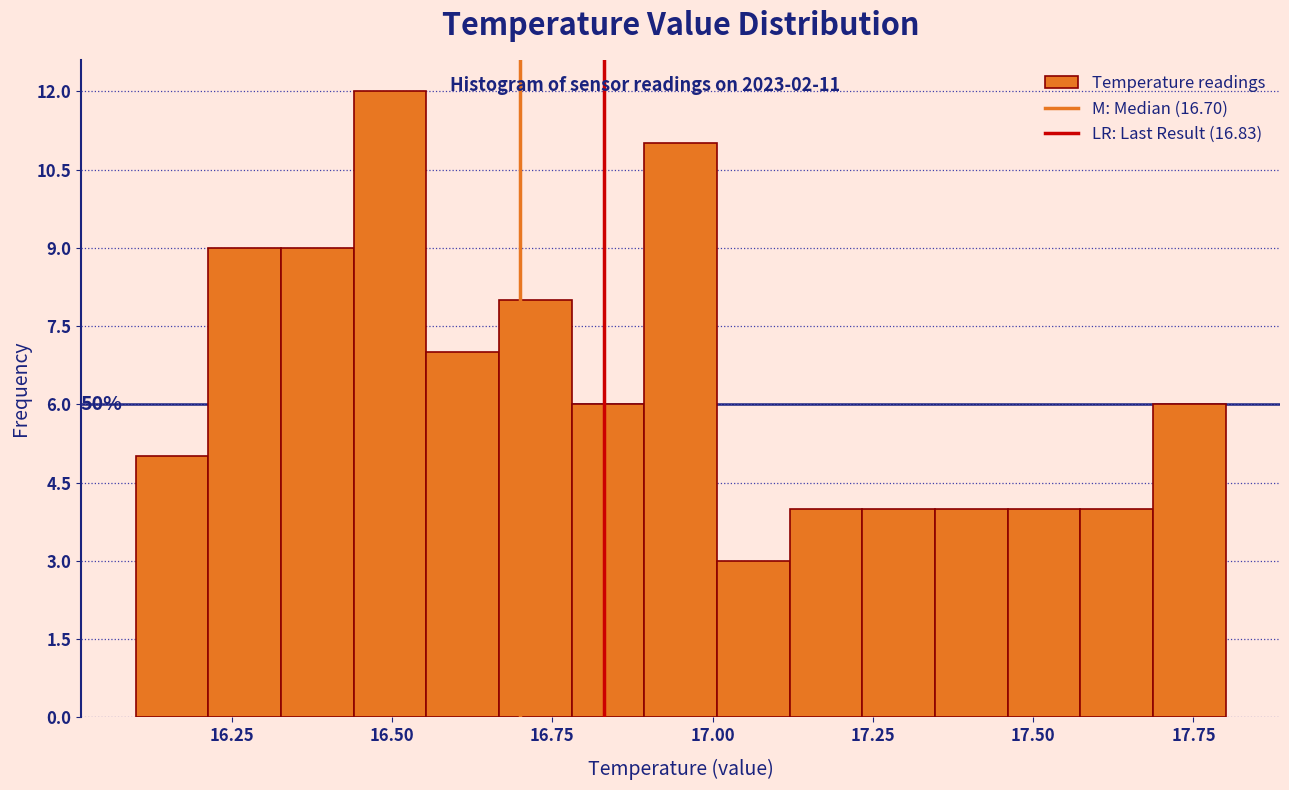

Read against the x-axis, roughly where is the centre of the tallest bar?

16.50